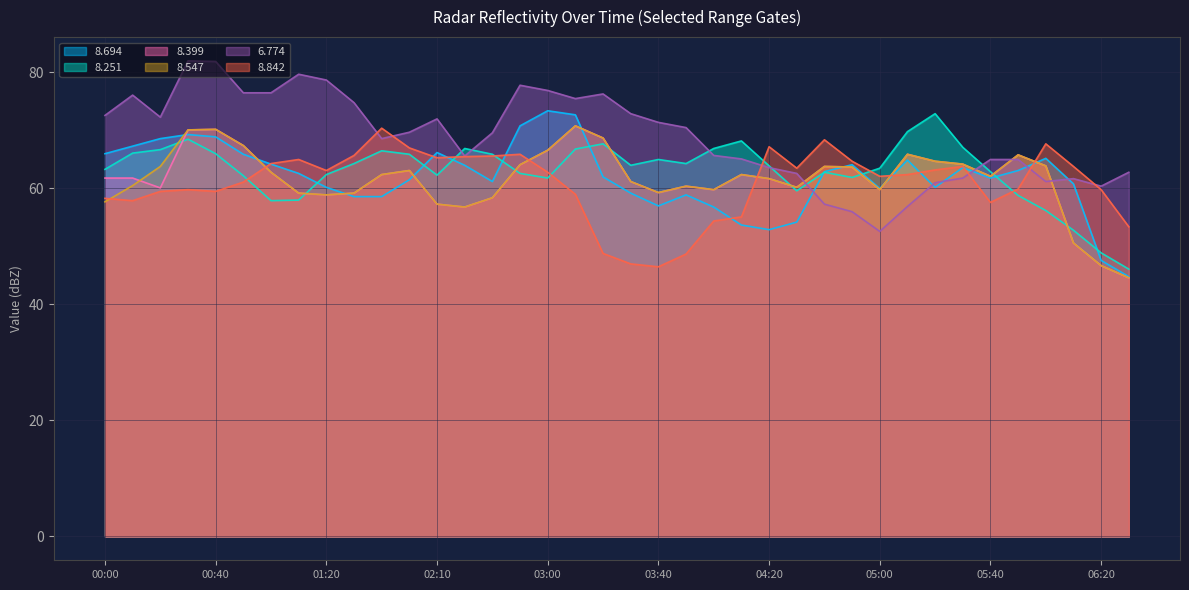

Between 2010/02/18 04:30 and 2010/02/18 02:20, which is larger?

2010/02/18 02:20